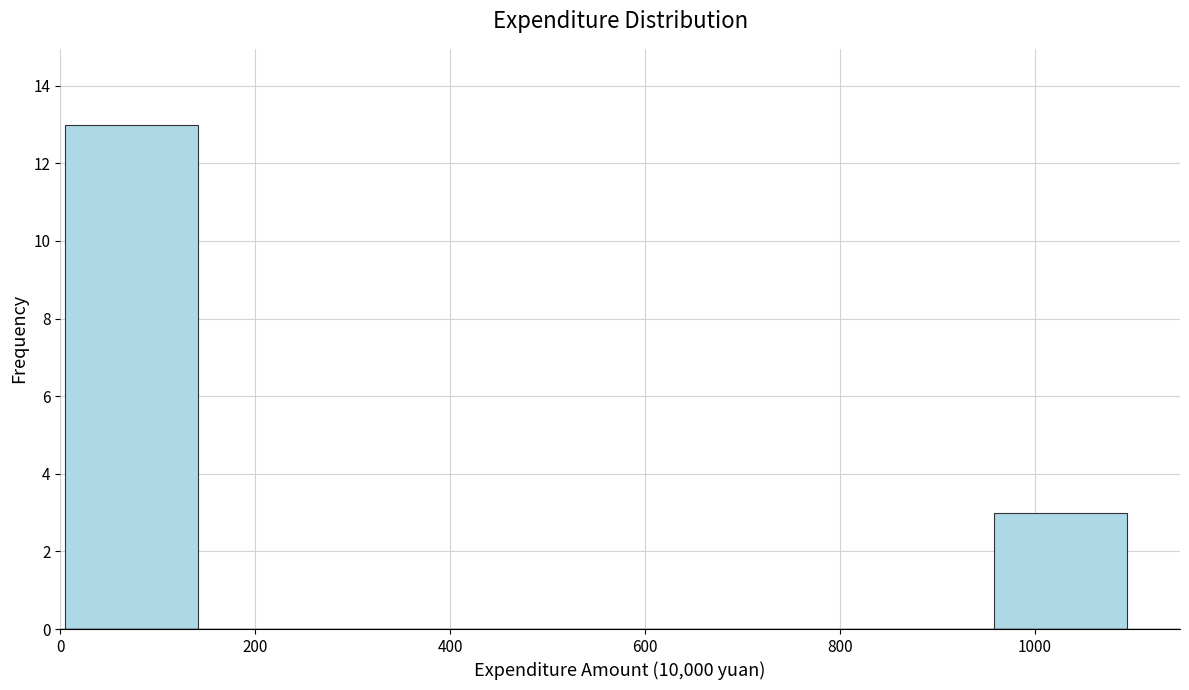

Which range on the x-axis has the tallest bar?

0 to 140